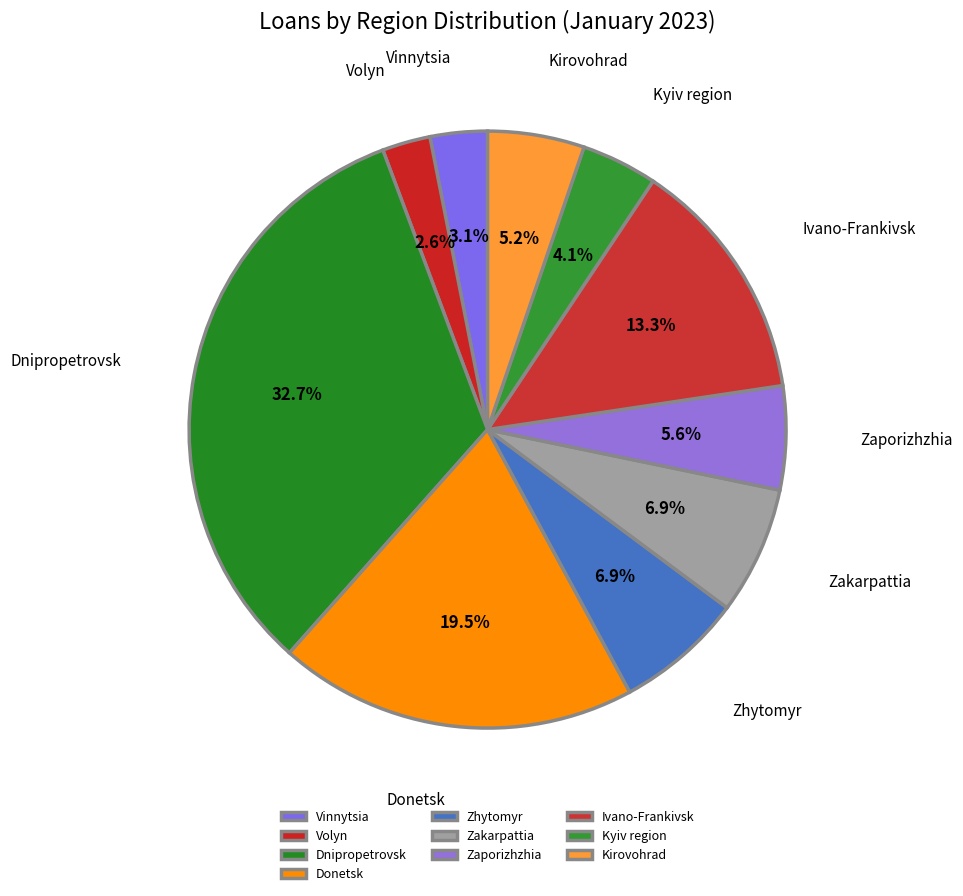

How many slices are in this pie chart?

10